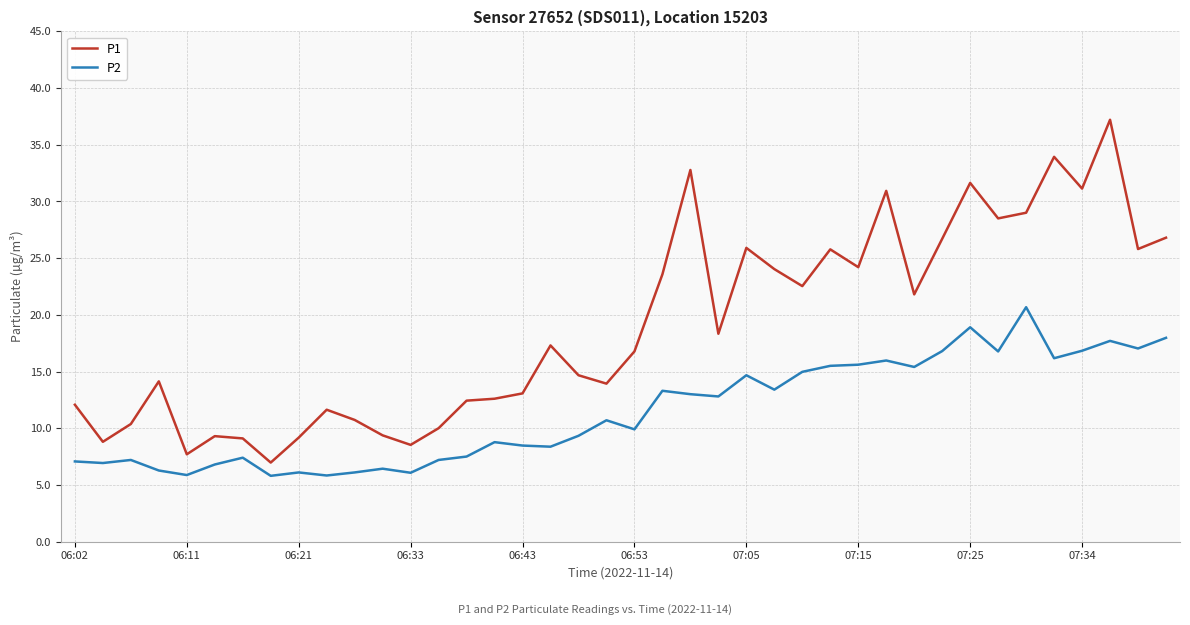

What is the maximum value shown in the chart?

37.2